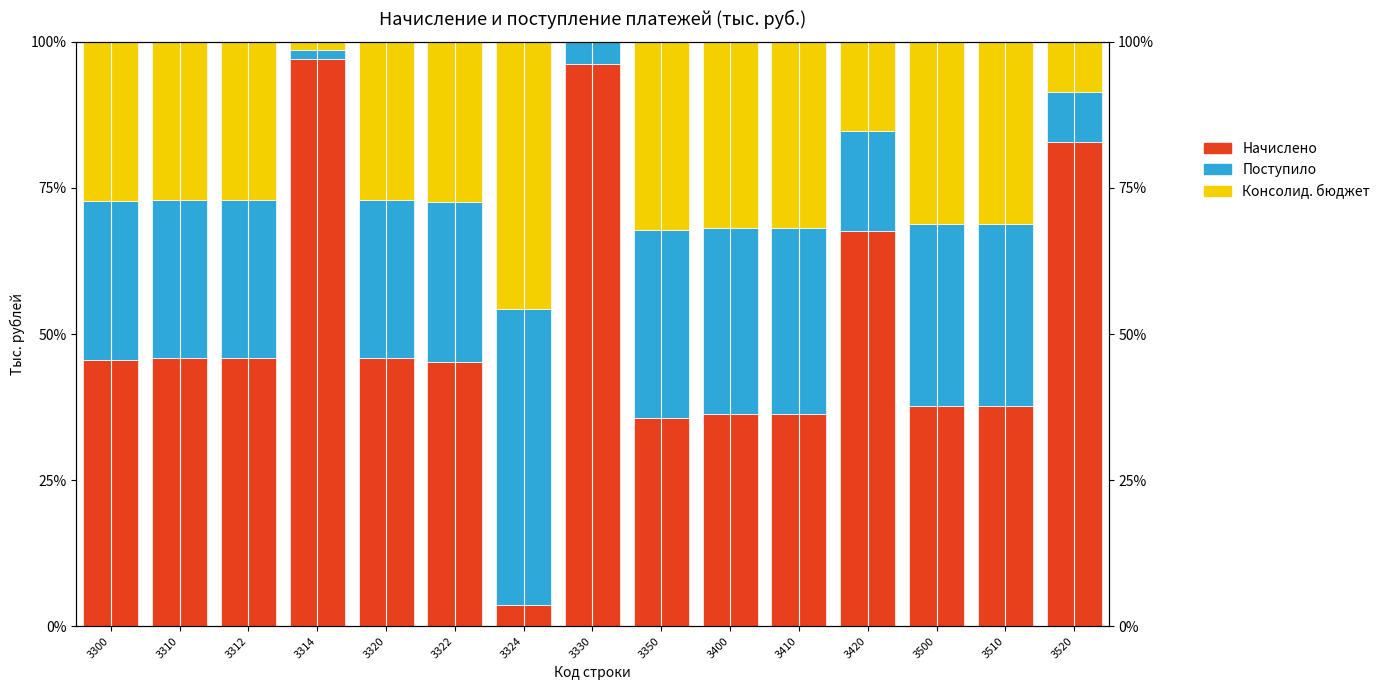

Which category has the lowest value in the Поступило series?

3314